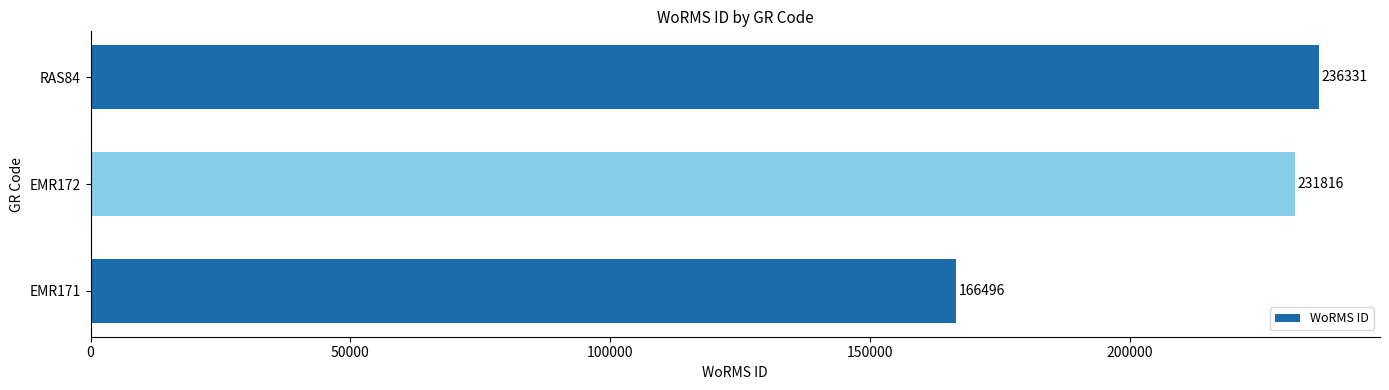

The value at RAS84 is 95744. True or false?

False